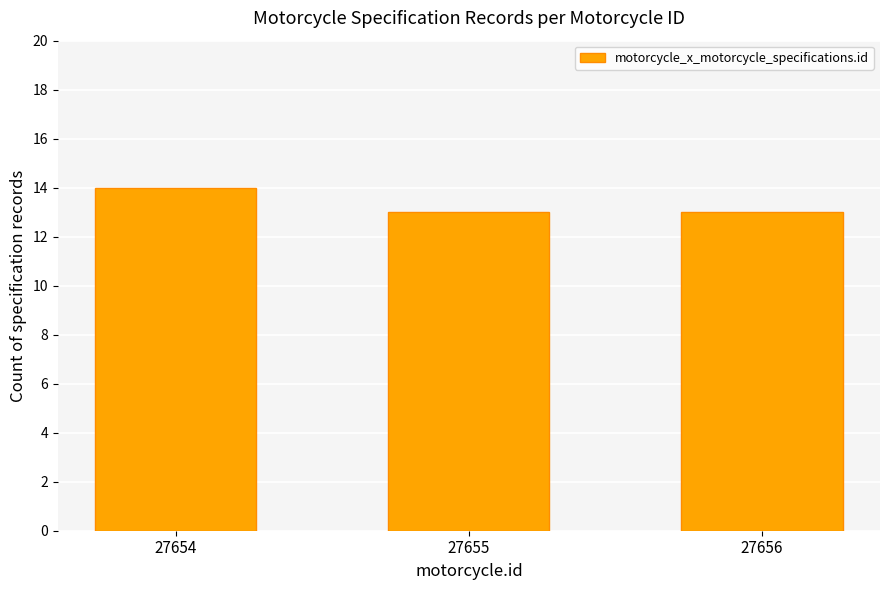

Reading right to left, extract all data points from this chart.

13	13	14